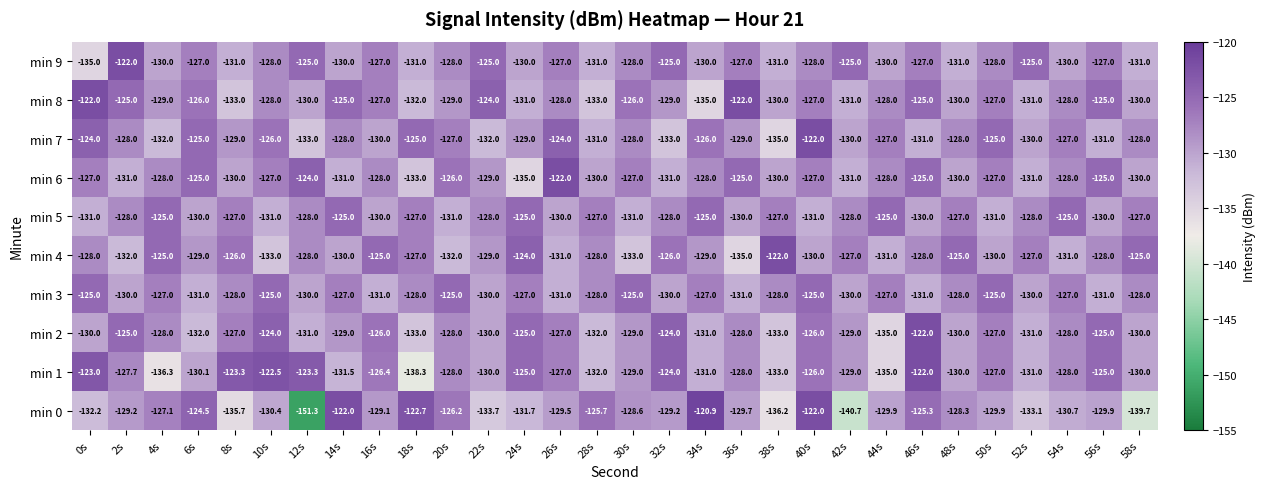

What is the sum of all min 2 values?

-3855.0